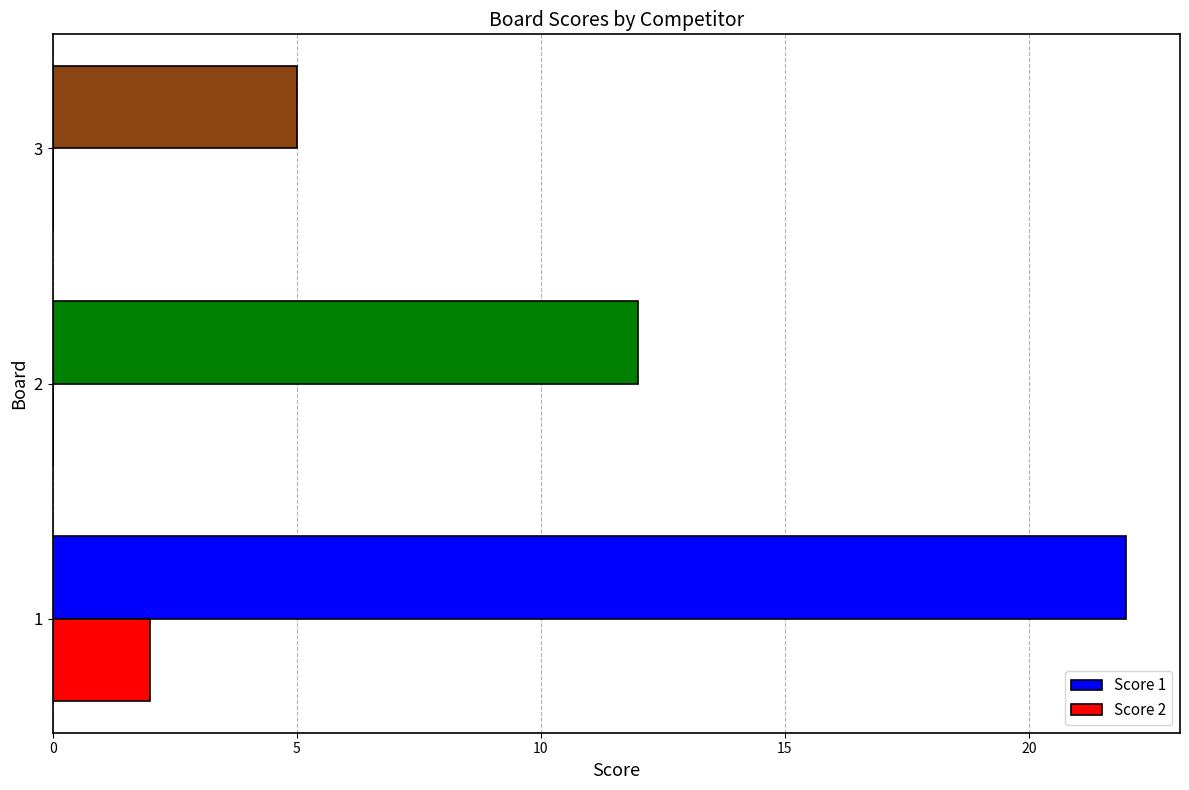

Is the value of Score 1 at 3 greater than the value of Score 2 at 1?

Yes